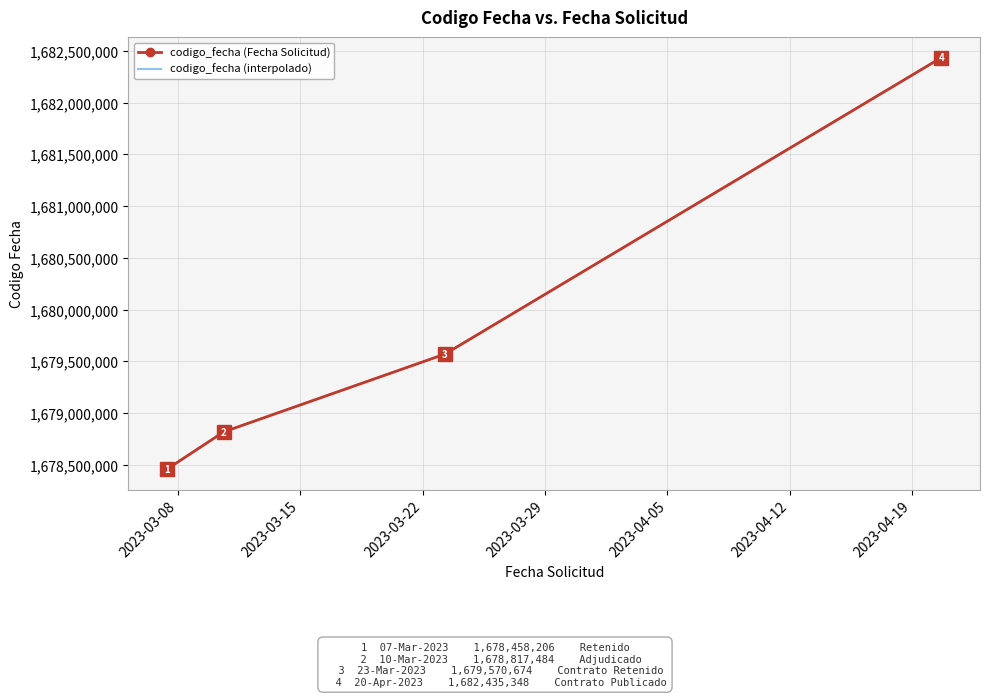

What is the change in value from 2023-03-23 06:47:20 to 2023-03-10 14:52:45?

-753190